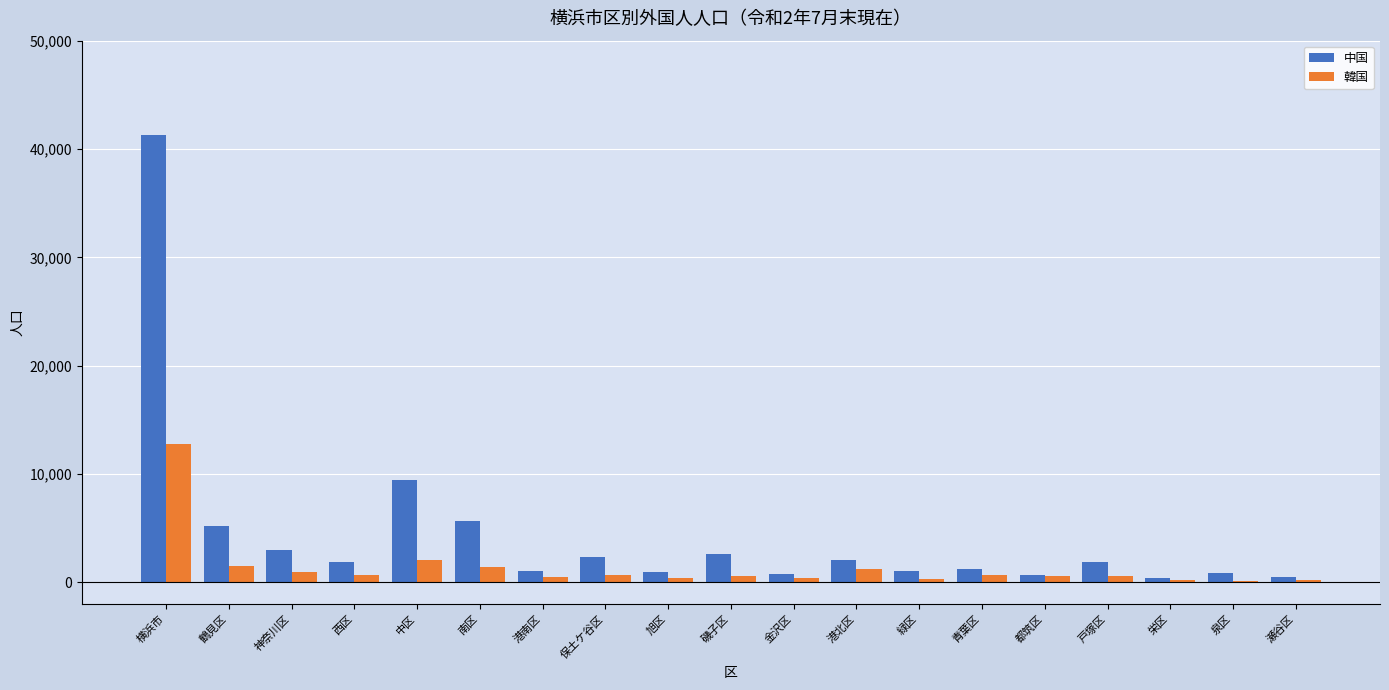

Which series changed the most between 横浜市 and 金沢区?

中国